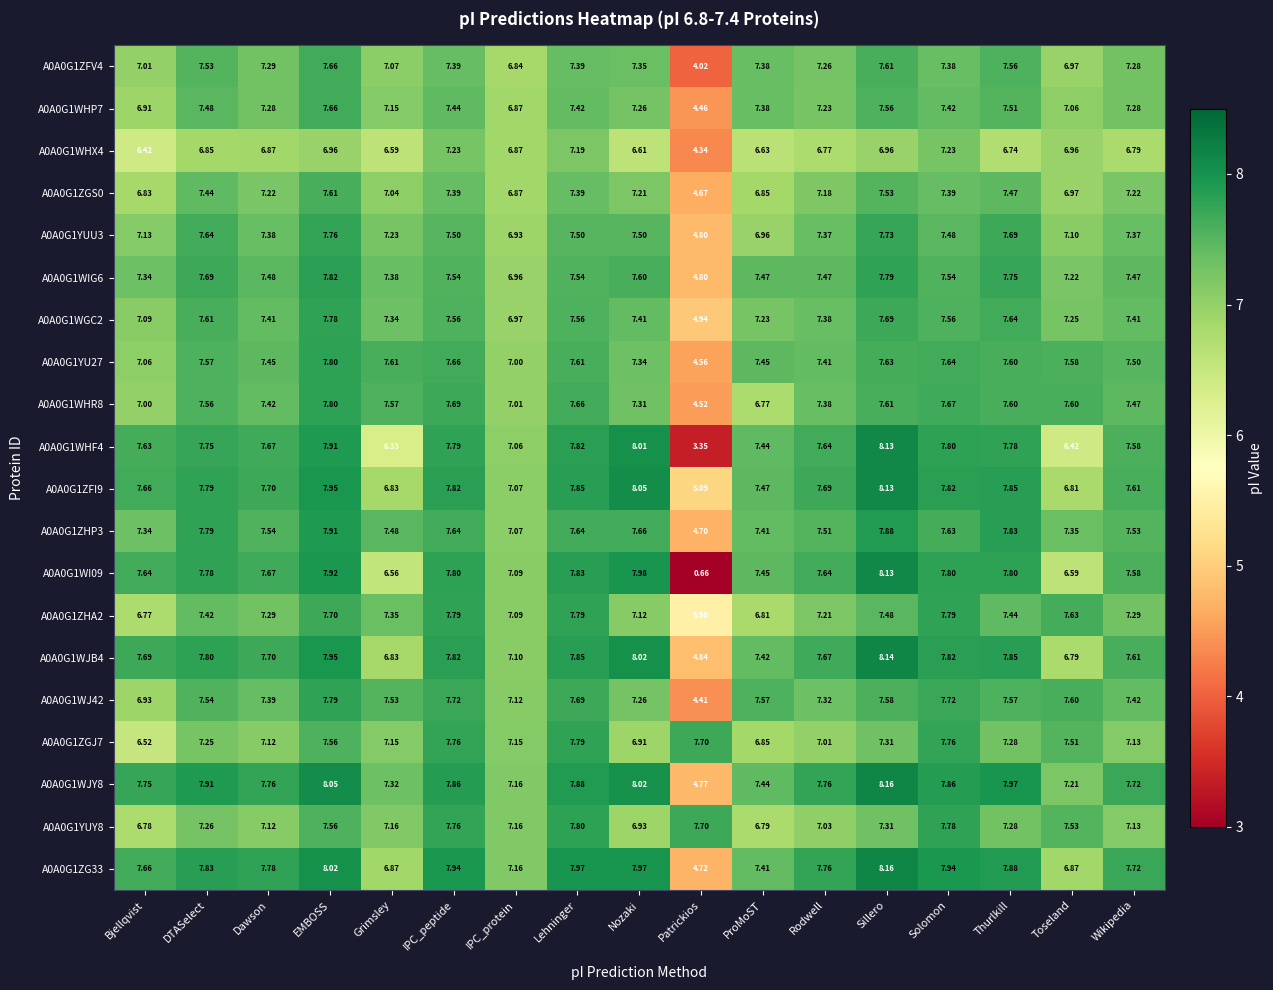

What is the difference between the highest and lowest values at Lehninger?

0.8